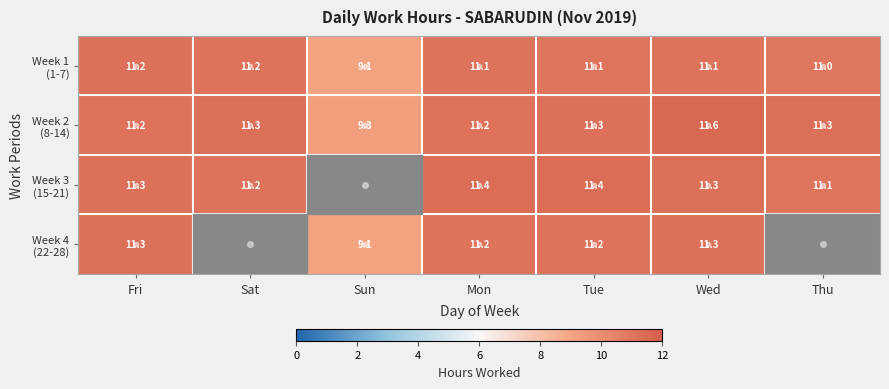

The value of Week 3 (15-21) at Tue is 15.1. True or false?

False